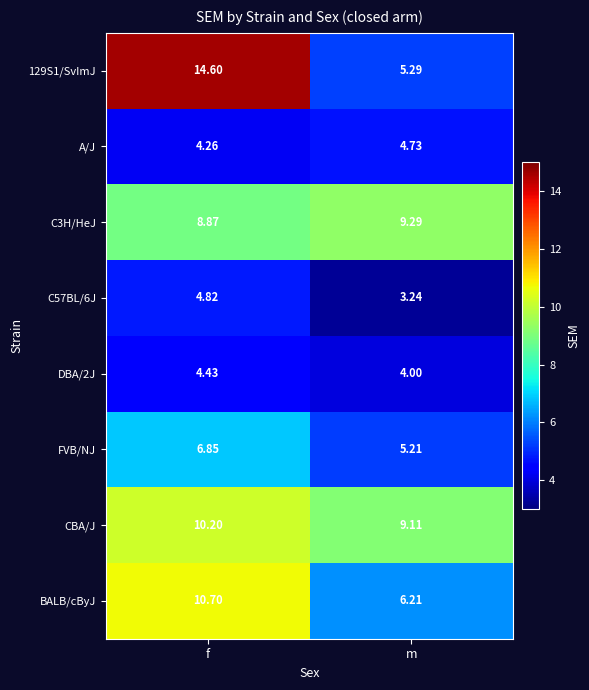

Rank the categories by DBA/2J value from lowest to highest.

m, f